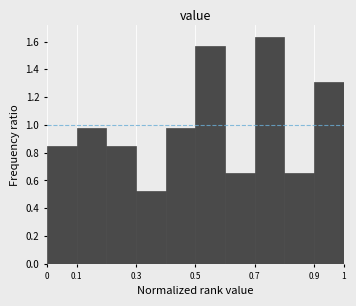

Reading left to right, transcribe this chart: for each bar, give the range it covers on the x-axis and its height. The values are not printed on the chart, so give them approximately, as read against the axis.

0.0 to 0.1: 0.84
0.1 to 0.2: 0.98
0.2 to 0.3: 0.84
0.3 to 0.4: 0.52
0.4 to 0.5: 0.98
0.5 to 0.6: 1.56
0.6 to 0.7: 0.66
0.7 to 0.8: 1.64
0.8 to 0.9: 0.66
0.9 to 1.0: 1.30